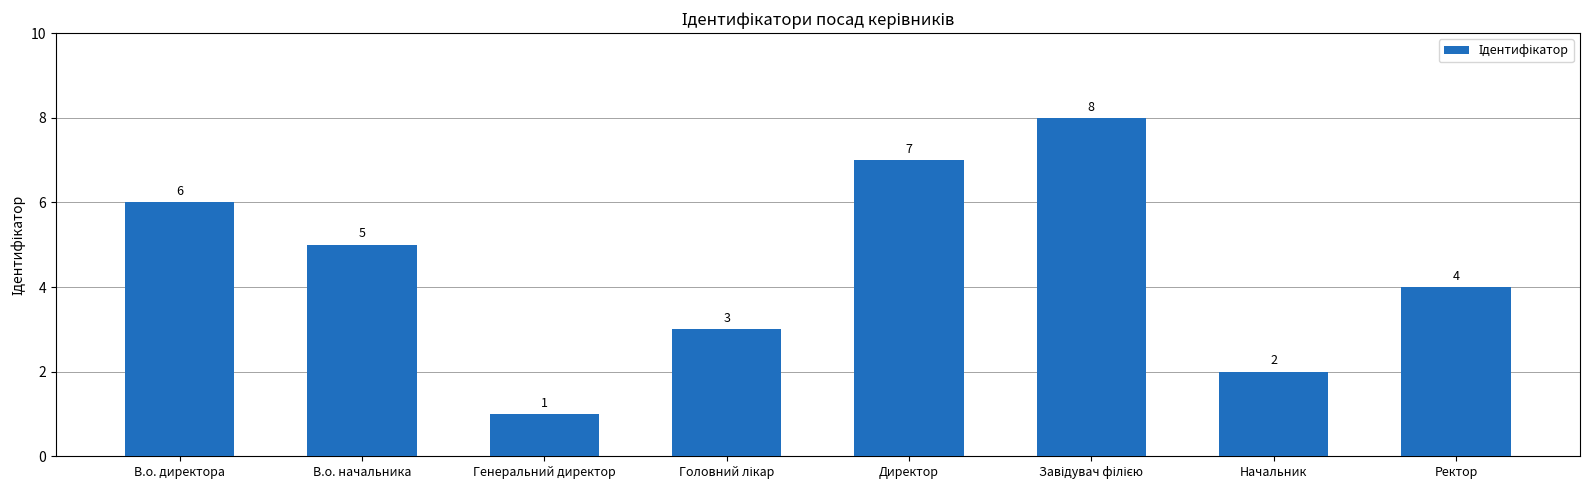

Reading left to right, extract all data points from this chart.

6	5	1	3	7	8	2	4